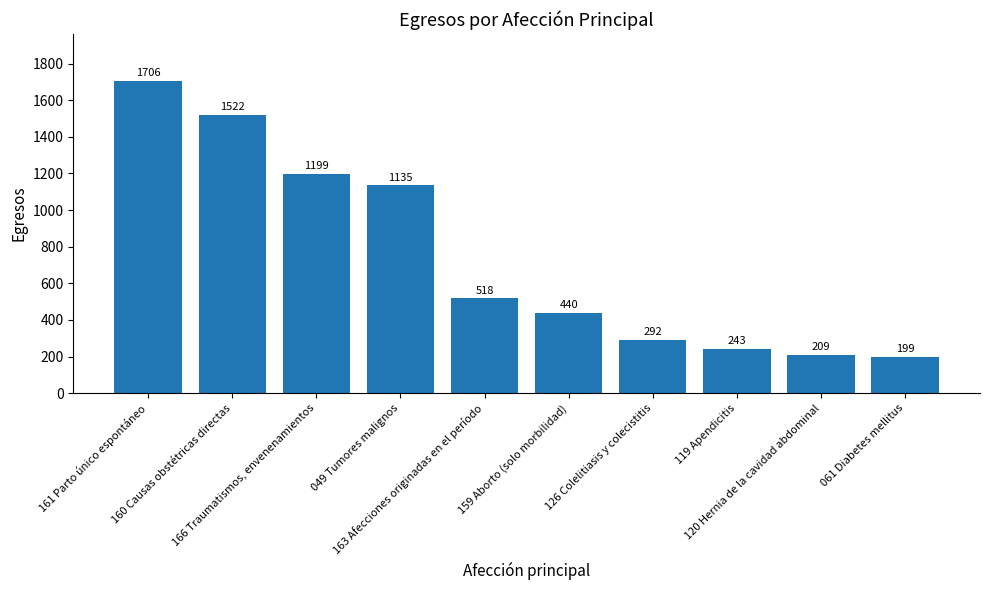

True or false: the data shows 392 at 160 Causas obstétricas directas.

False